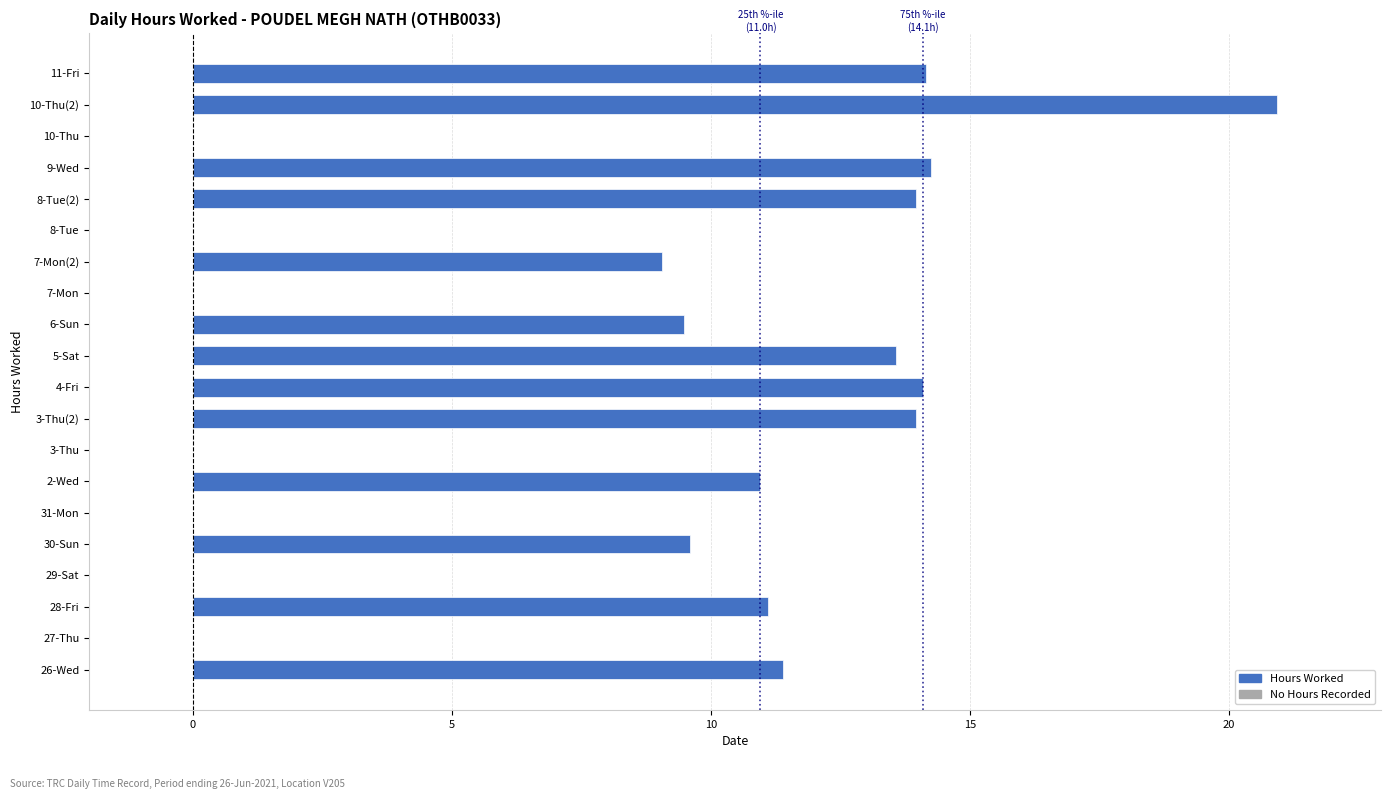

Which has a higher value, 9-Wed or 30-Sun?

9-Wed